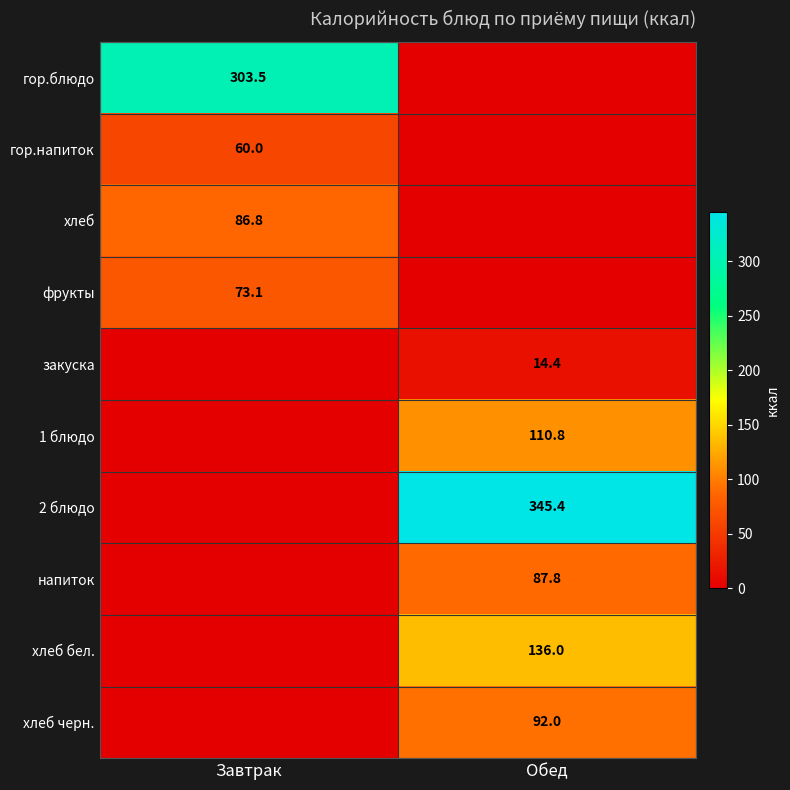

Is the value of хлеб at Завтрак greater than the value of напиток at Обед?

No